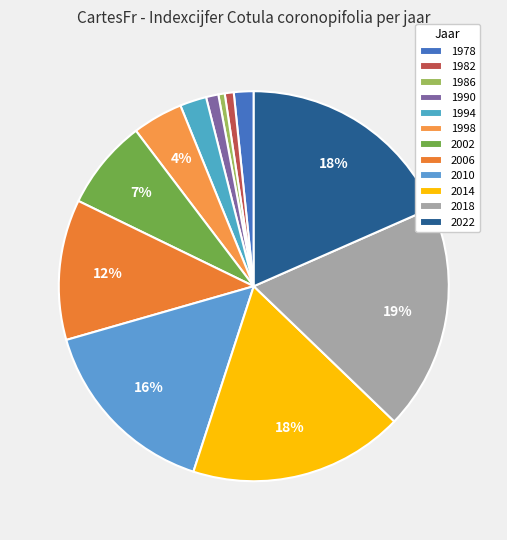

Do 1978 and 2014 together represent more than half of the pie?

No